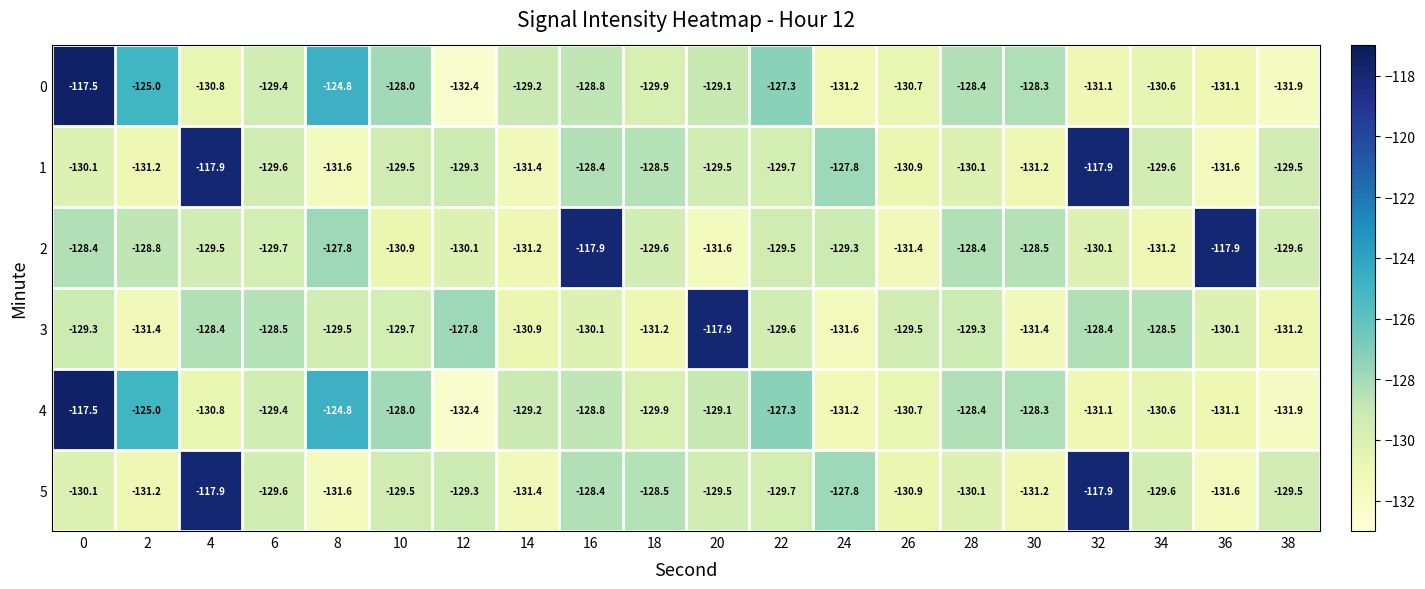

What is the minimum value shown in the chart?

-132.4